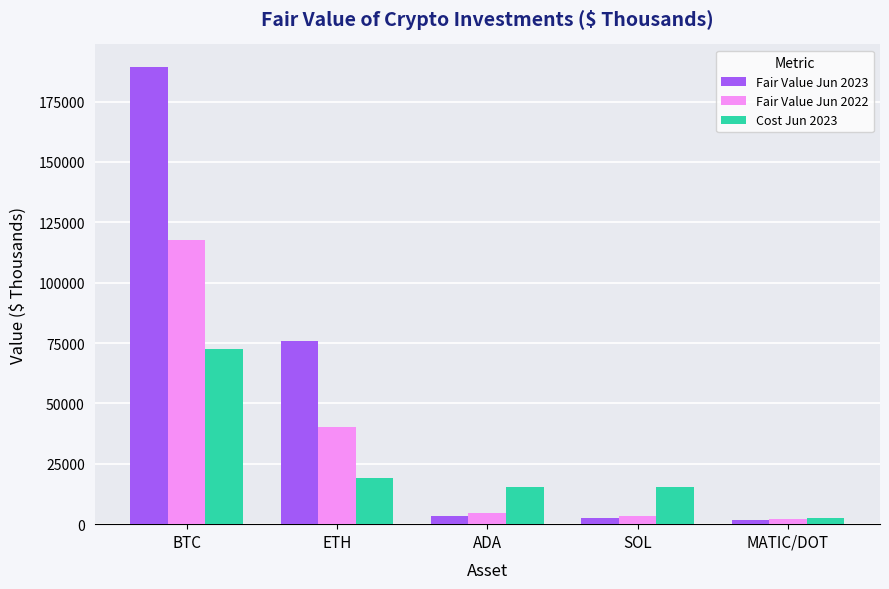

Rank the series by their average value, from highest to lowest.

Fair Value Jun 2023, Fair Value Jun 2022, Cost Jun 2023